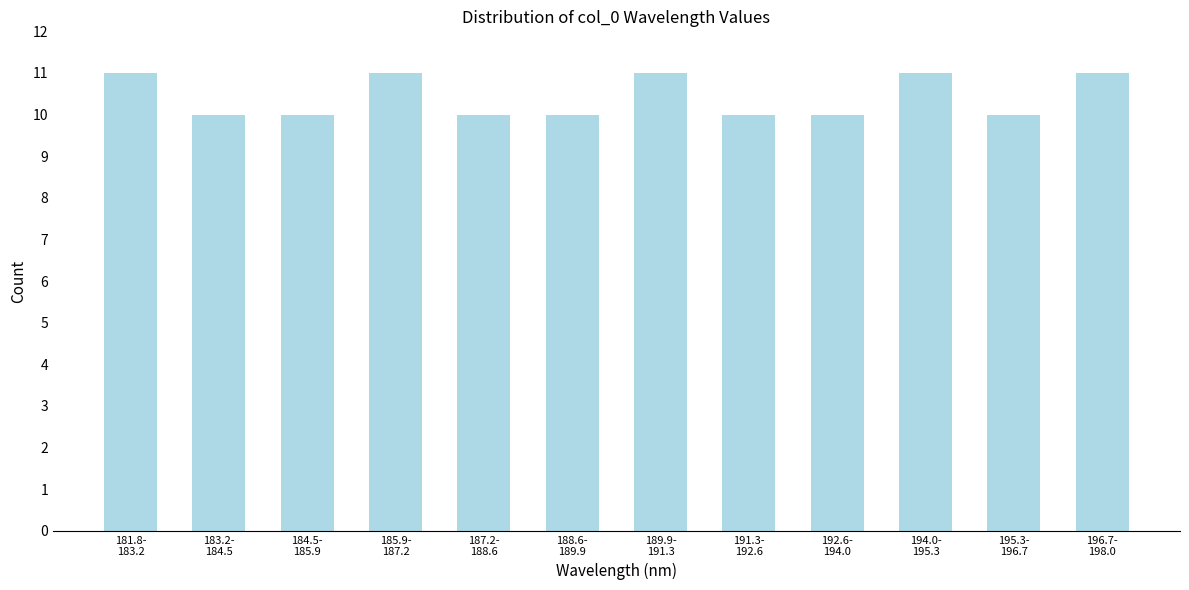

Reading right to left, what are all the values shown in this chart?

11	10	11	10	10	11	10	10	11	10	10	11